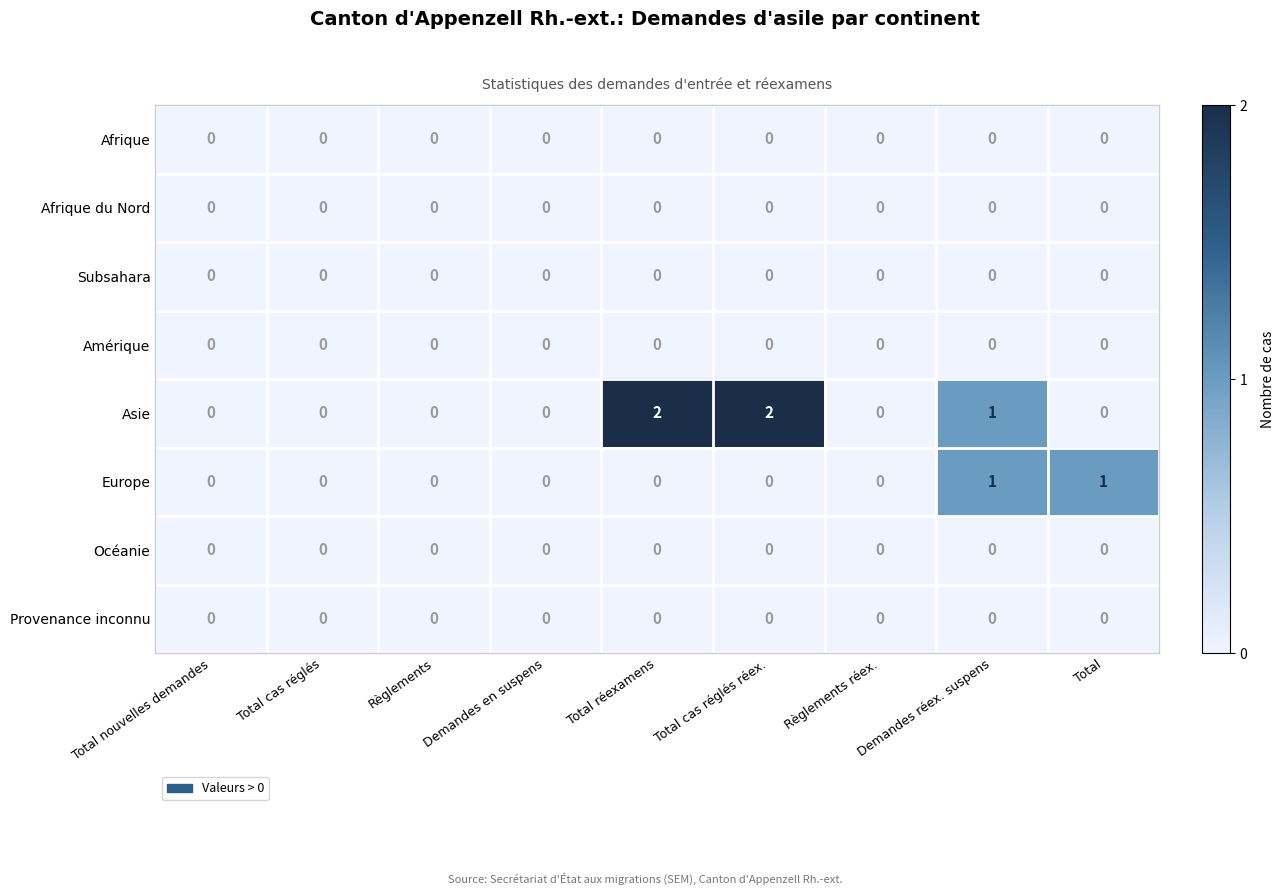

Is it true that Afrique du Nord equals 0 at Total cas réglés?

True